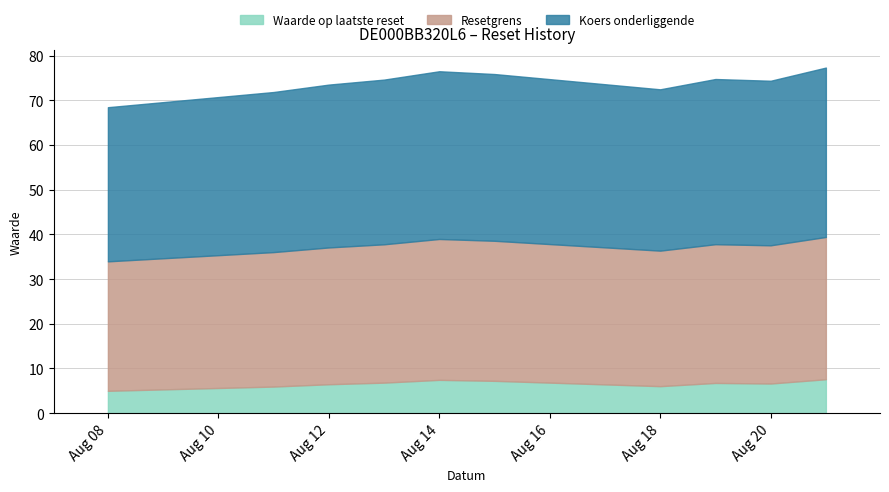

What is the difference between the second highest and minimum values in the Resetgrens series?

2.6